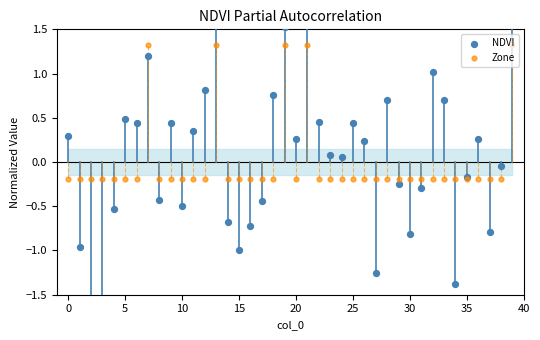

At how many categories does at least one series exceed 0?

22